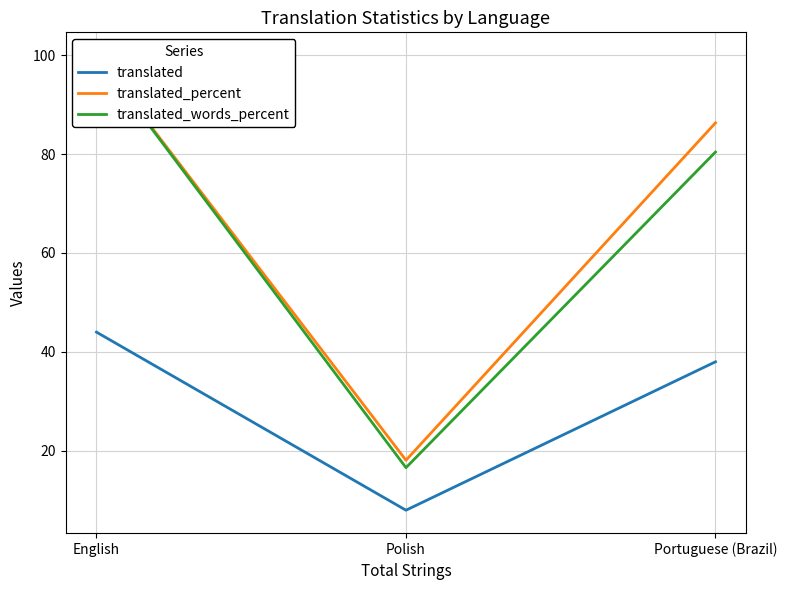

How many values in the translated_words_percent series exceed 80?

2